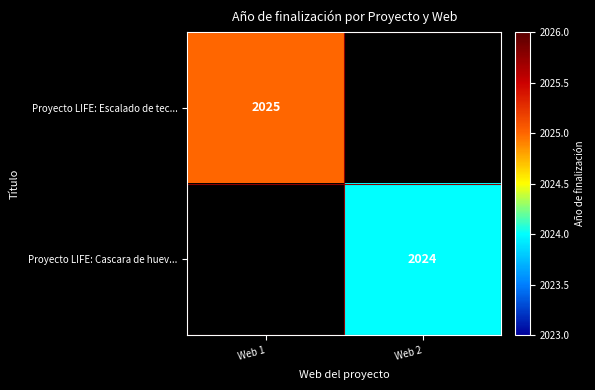

The Proyecto LIFE: Cascara de huev... series shows 903 at Web 2. True or false?

False